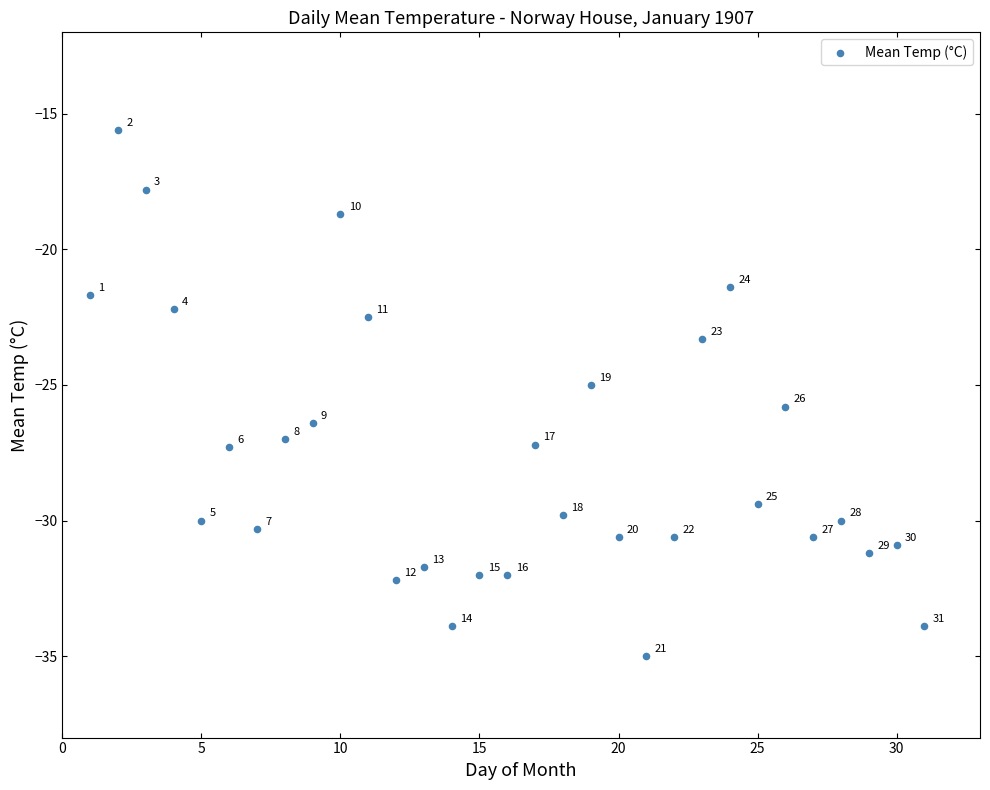

What is the range of Y values (max minus min)?

19.4